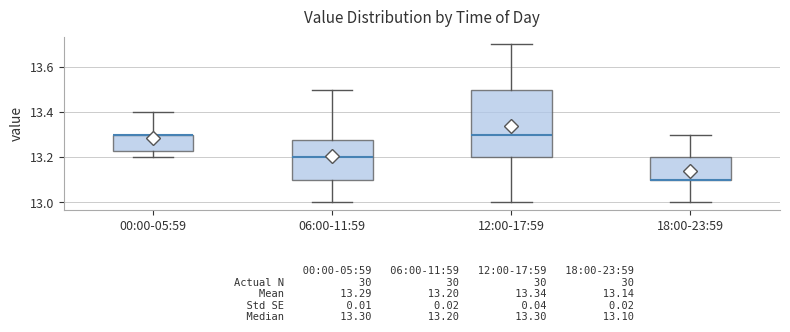

Comparing the boxes themselves (not the whiskers), which one is the tallest?

12:00-17:59